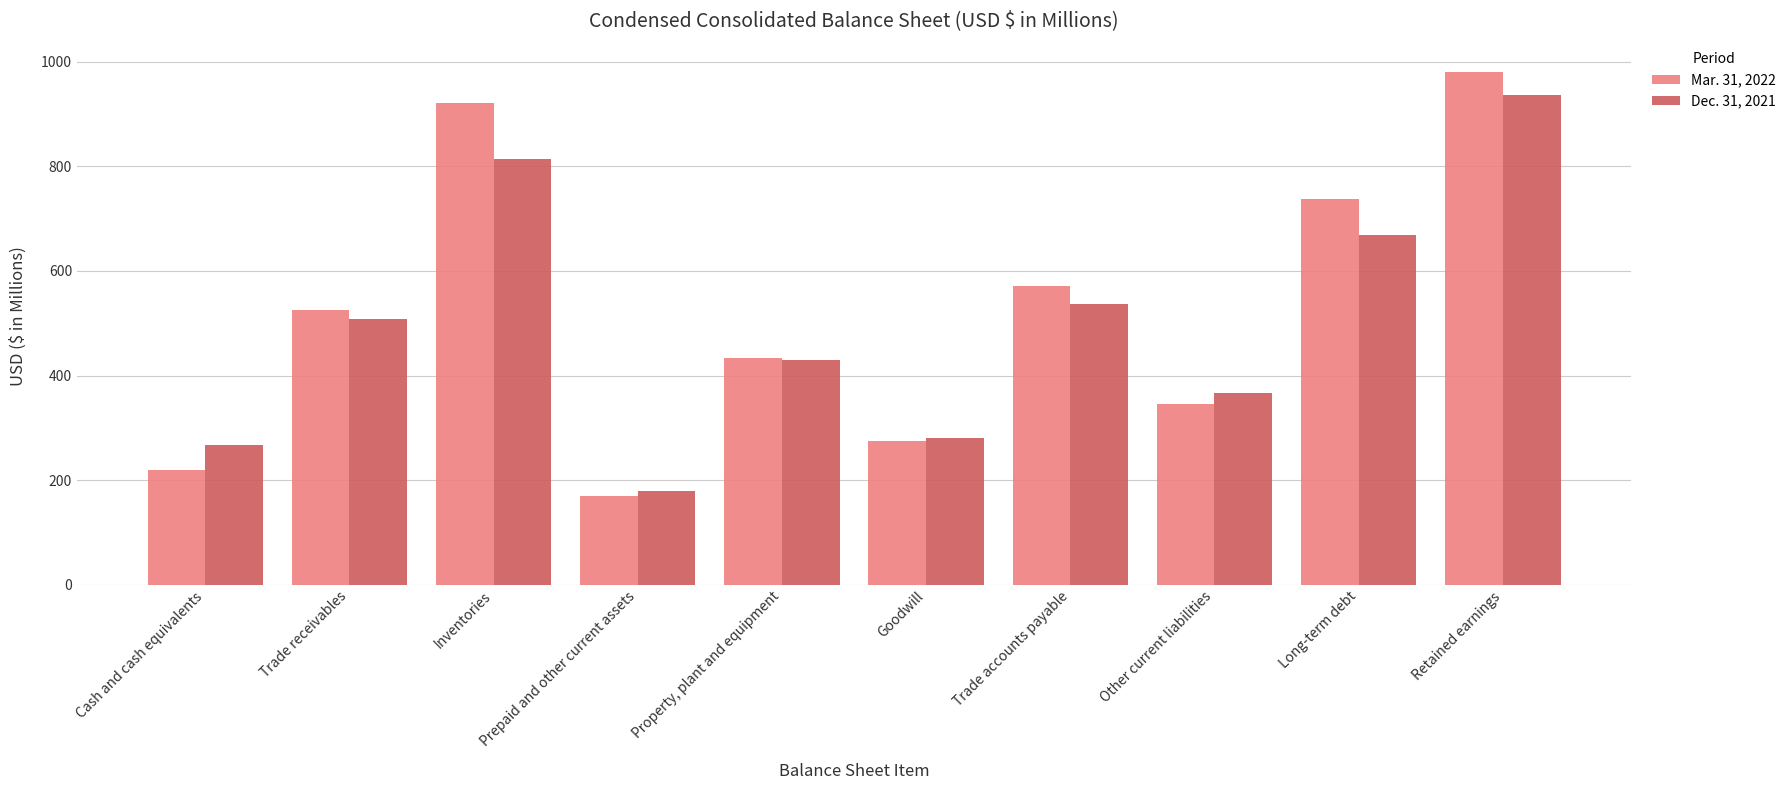

What is the sum of the Mar. 31, 2022 values at Retained earnings and Other current liabilities?

1325.6